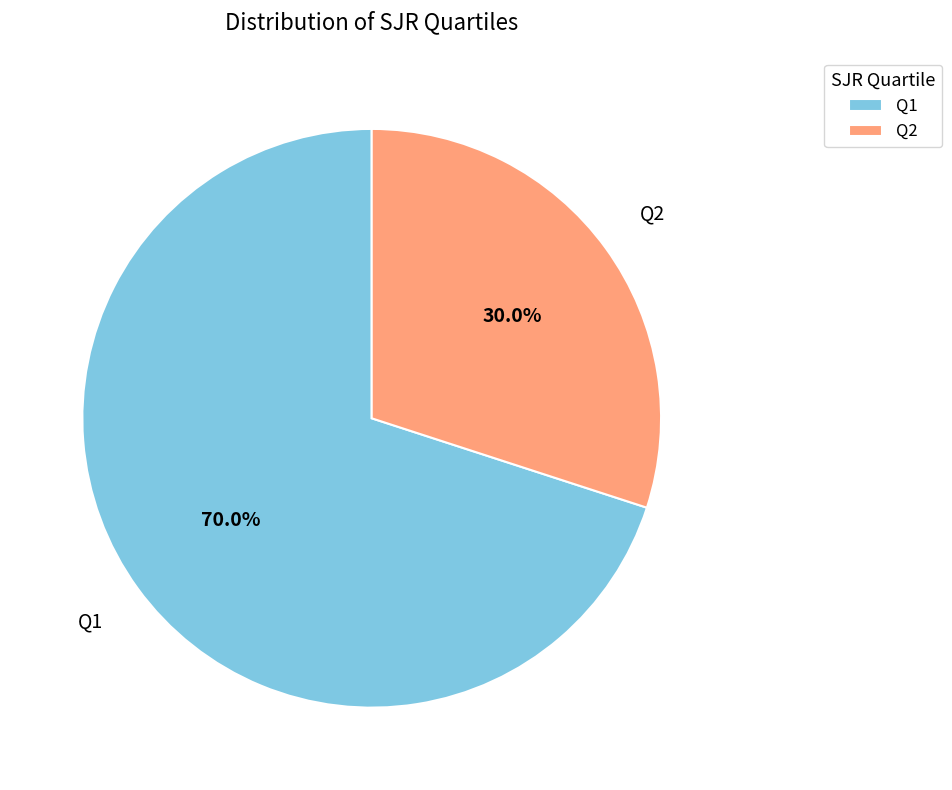

How many segments does this pie chart have?

2